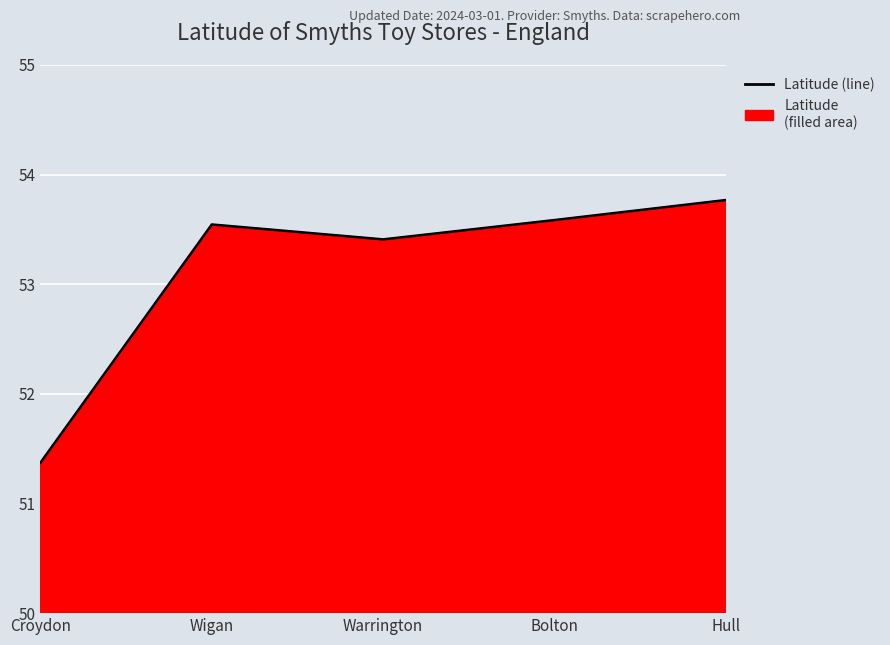

What position from the left is Hull?

5